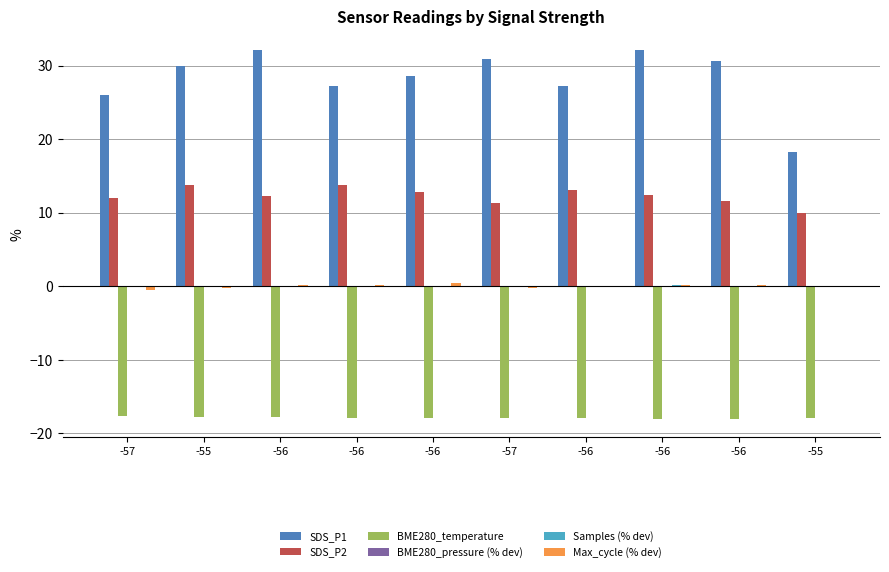

Where is BME280_temperature nearest to the value -17?

-57